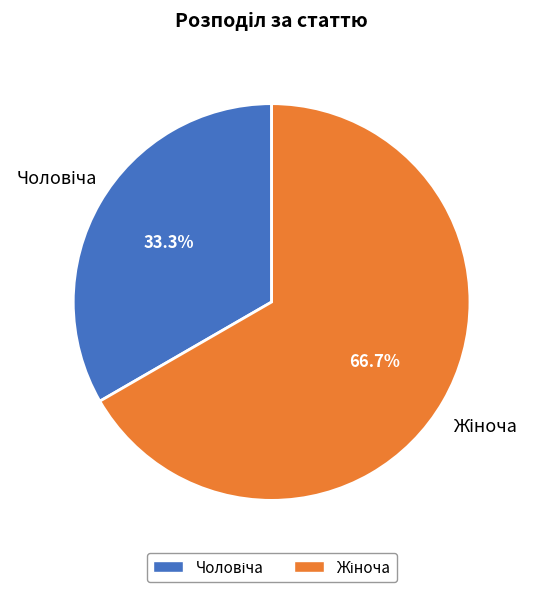

Is there a majority slice in this chart?

Yes